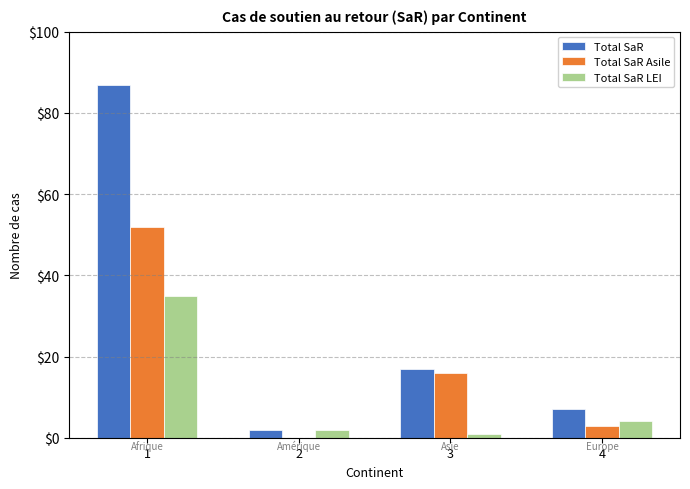

At which label is Total SaR LEI closest to 18?

4